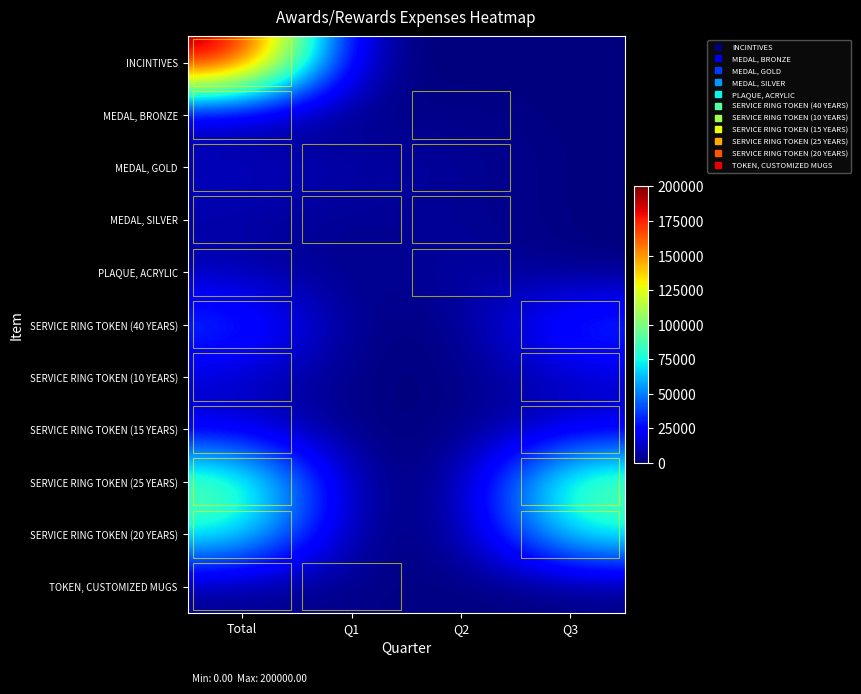

Reading left to right, what are all the values shown in this chart?

INCINTIVES: Total=200000	Q1=0	Q2=0	Q3=0
MEDAL, BRONZE: Total=2500	Q1=0	Q2=2500	Q3=0
MEDAL, GOLD: Total=13000	Q1=8000	Q2=5000	Q3=0
MEDAL, SILVER: Total=6750	Q1=3000	Q2=3750	Q3=0
PLAQUE, ACRYLIC: Total=9000	Q1=0	Q2=9000	Q3=0
SERVICE RING TOKEN (40 YEARS): Total=40000	Q1=0	Q2=0	Q3=40000
SERVICE RING TOKEN (10 YEARS): Total=14000	Q1=0	Q2=0	Q3=14000
SERVICE RING TOKEN (15 YEARS): Total=15000	Q1=0	Q2=0	Q3=15000
SERVICE RING TOKEN (25 YEARS): Total=100000	Q1=0	Q2=0	Q3=100000
SERVICE RING TOKEN (20 YEARS): Total=80000	Q1=0	Q2=0	Q3=80000
TOKEN, CUSTOMIZED MUGS: Total=2000	Q1=2000	Q2=0	Q3=0